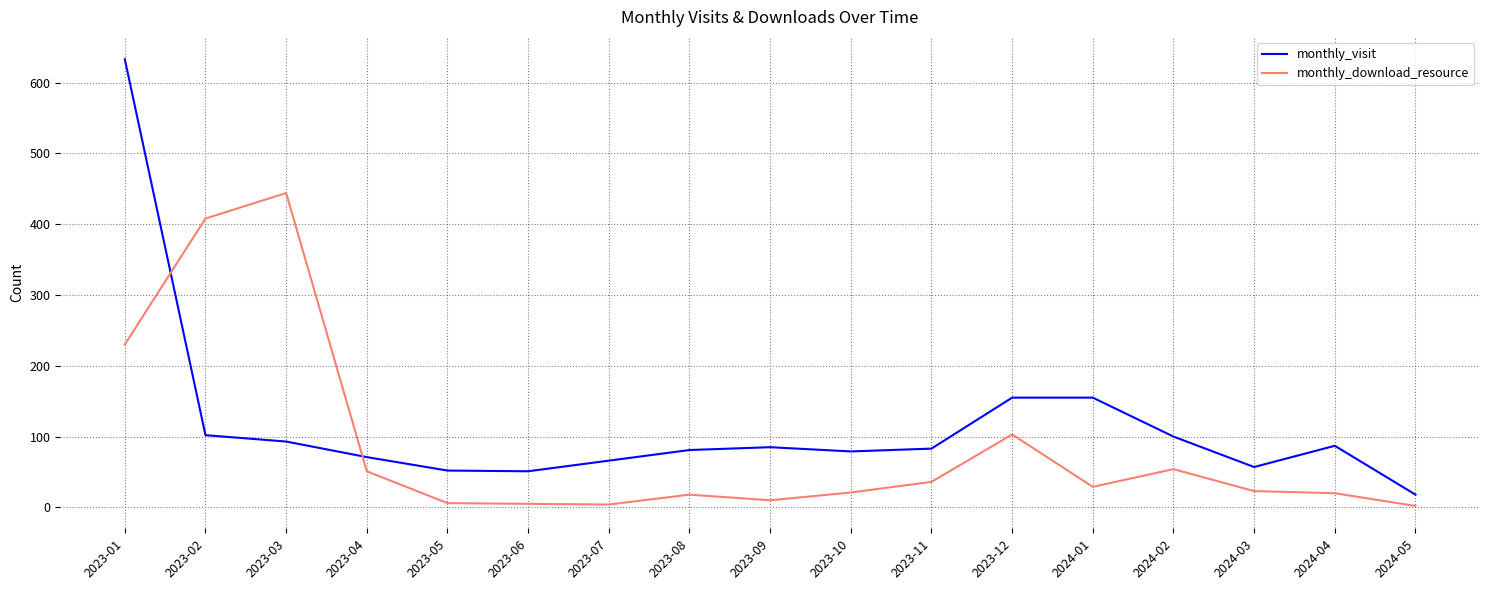

What is the greatest value displayed?

633